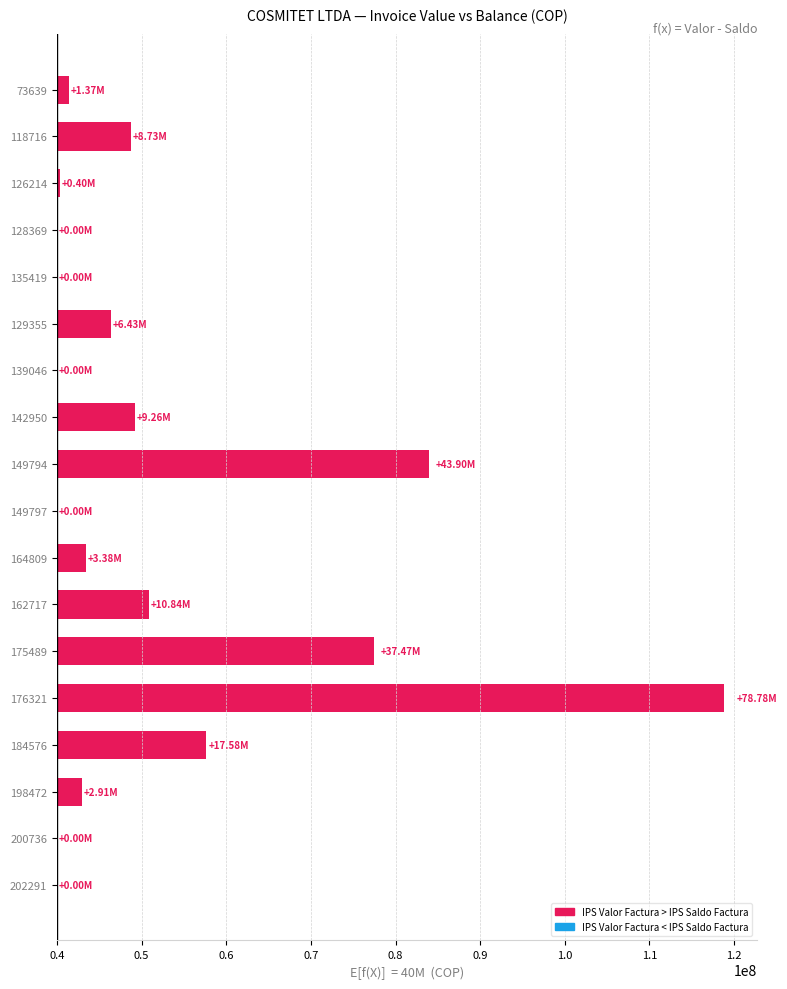

The value at 164809 is 2128999. True or false?

False